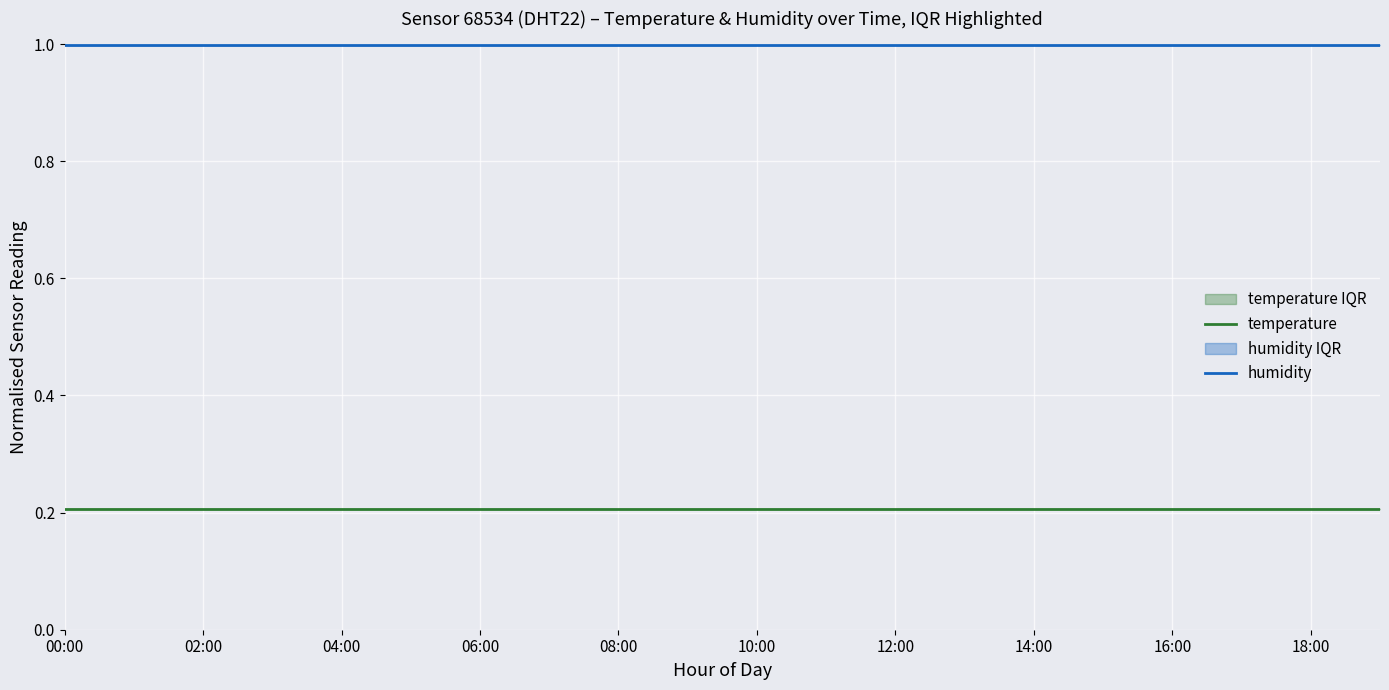

The temperature series shows 0.1 at 08:00. True or false?

False